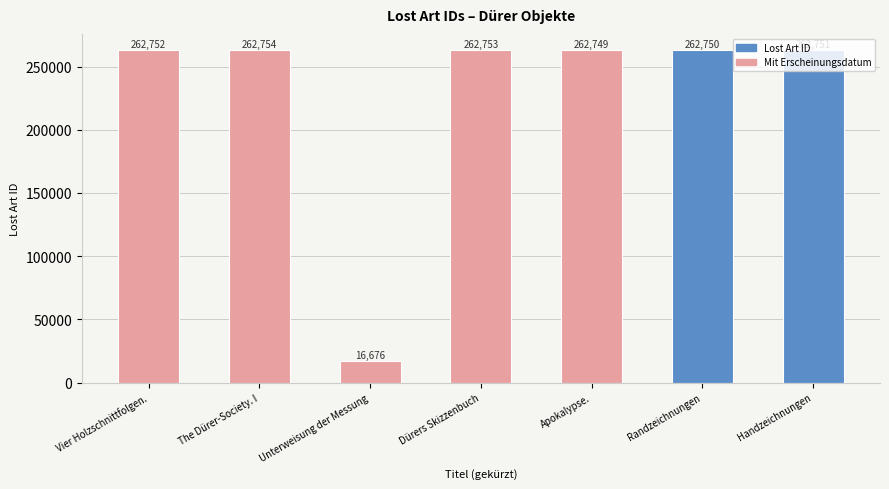

What position from the right is Apokalypse.?

3